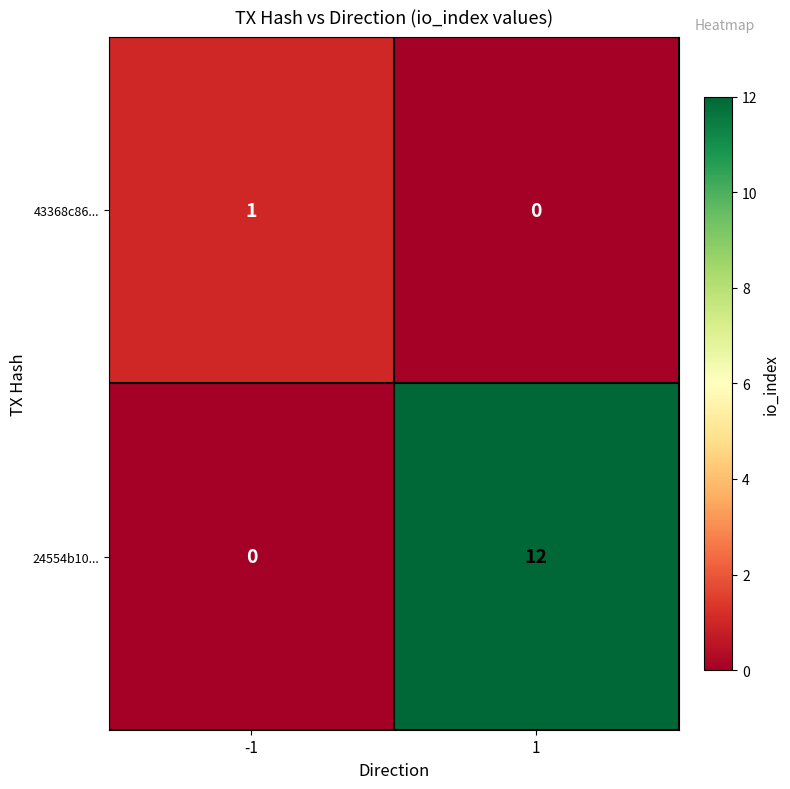

The 24554b10... series shows 0 at -1. True or false?

True